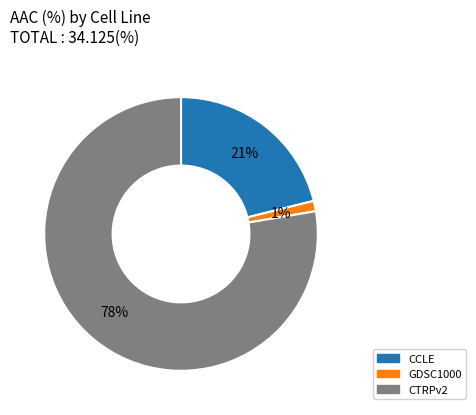

Does CTRPv2 represent more than half of the total?

Yes